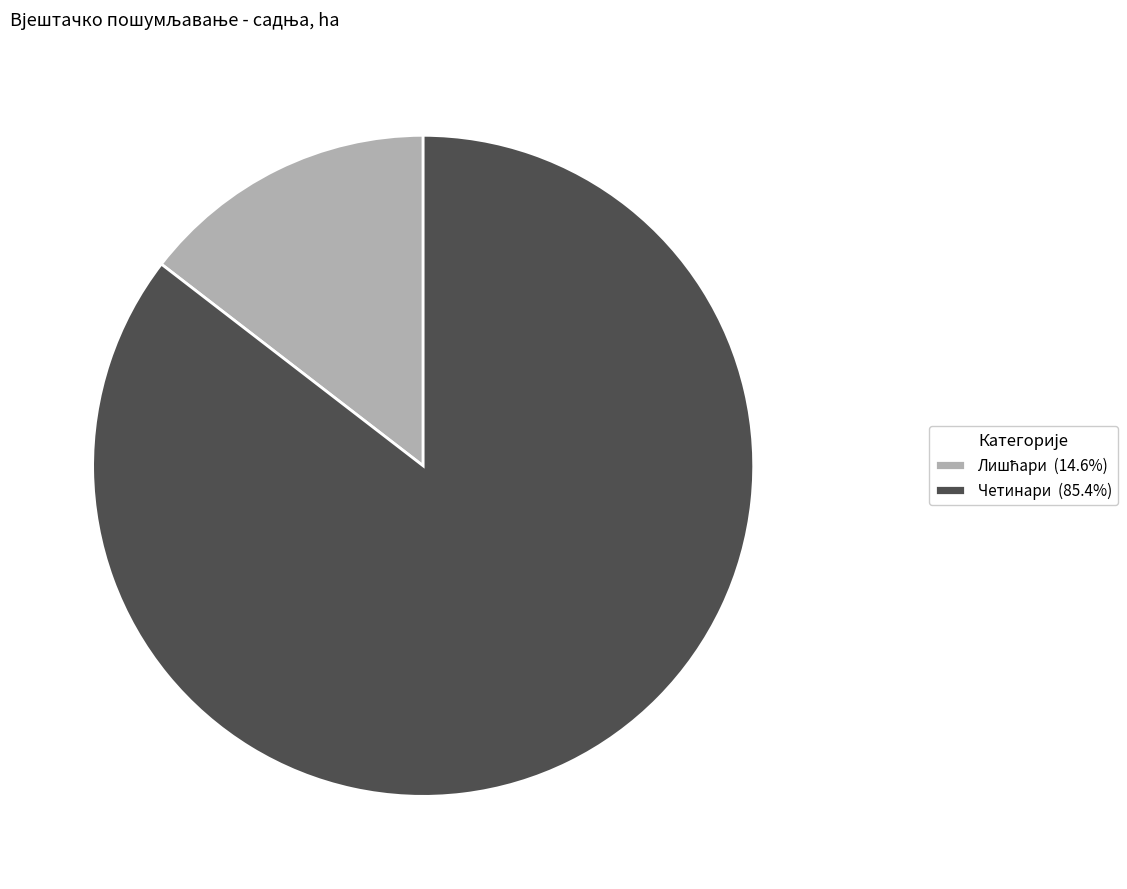

Is there a majority slice in this chart?

Yes